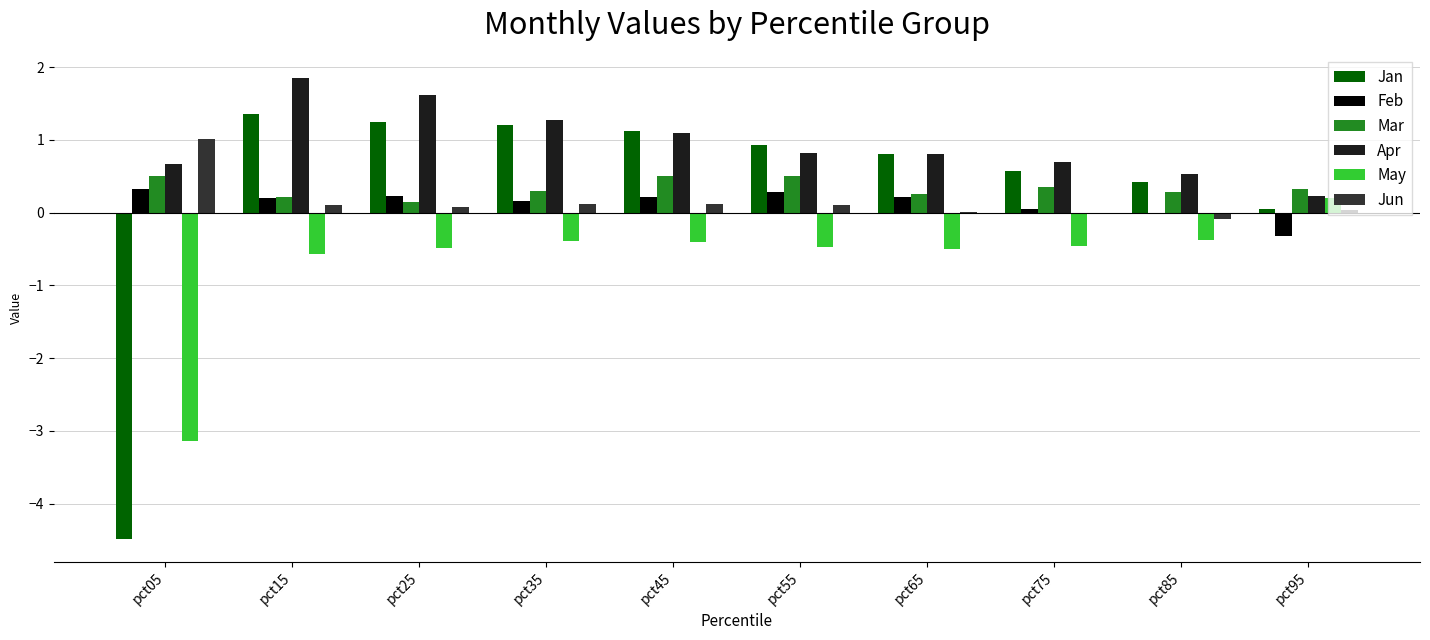

Which series has the largest range (max minus min)?

Jan